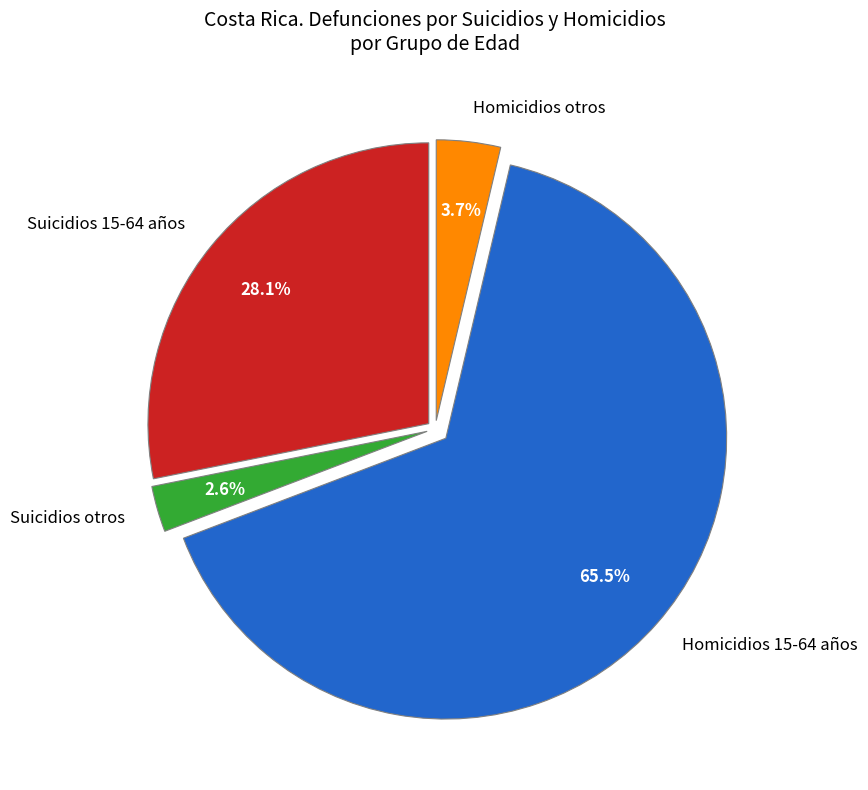

Which has a higher value, Suicidios otros or Homicidios otros?

Homicidios otros